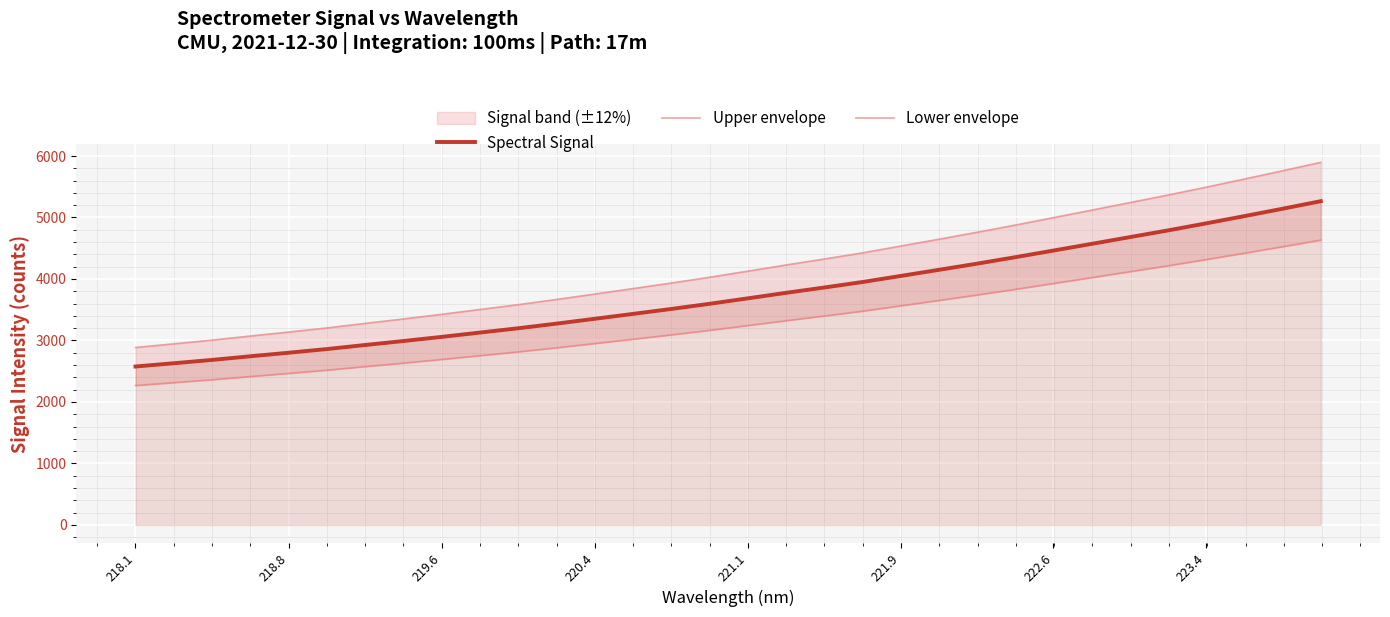

What is the highest value of the Spectral Signal series?

5265.2